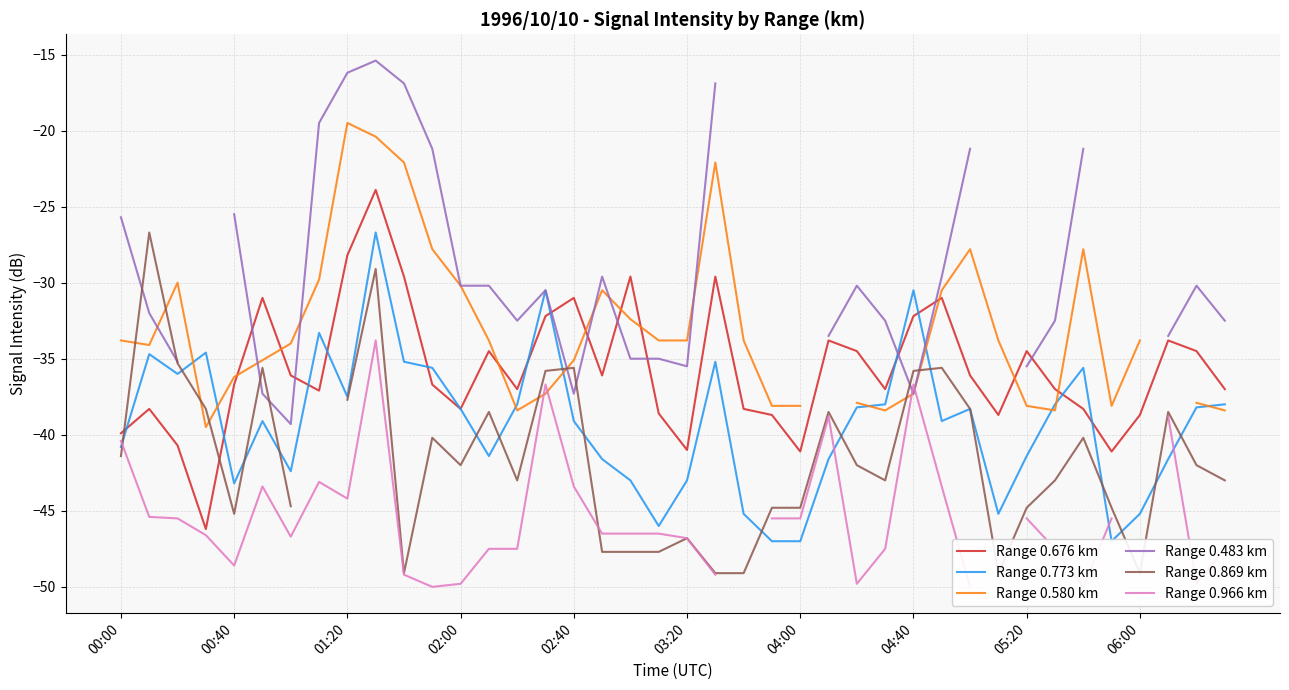

The value of Range 0.676 km at 04:00 is -57.5. True or false?

False